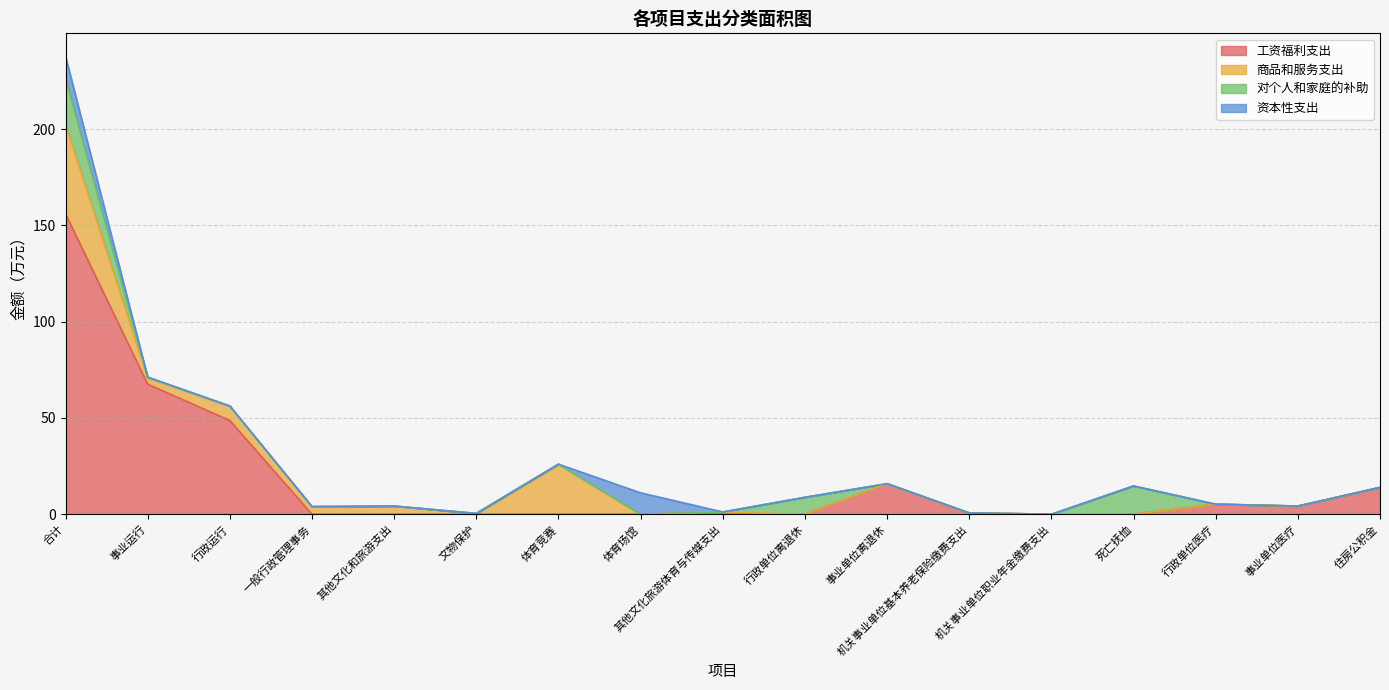

Where is the first local maximum for 商品和服务支出?

行政运行